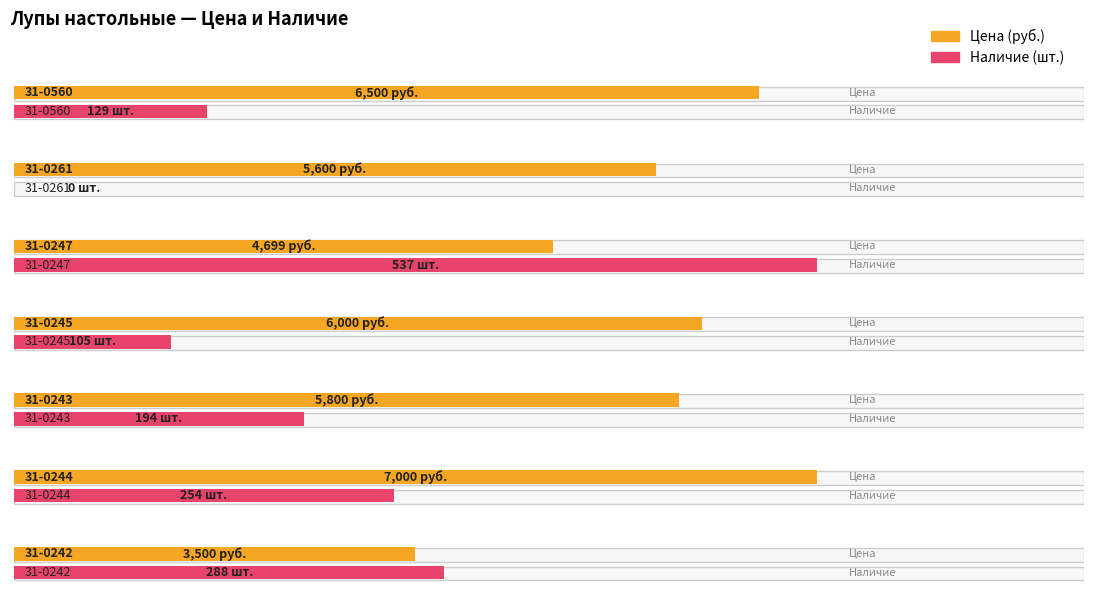

What is the greatest value displayed?

7000